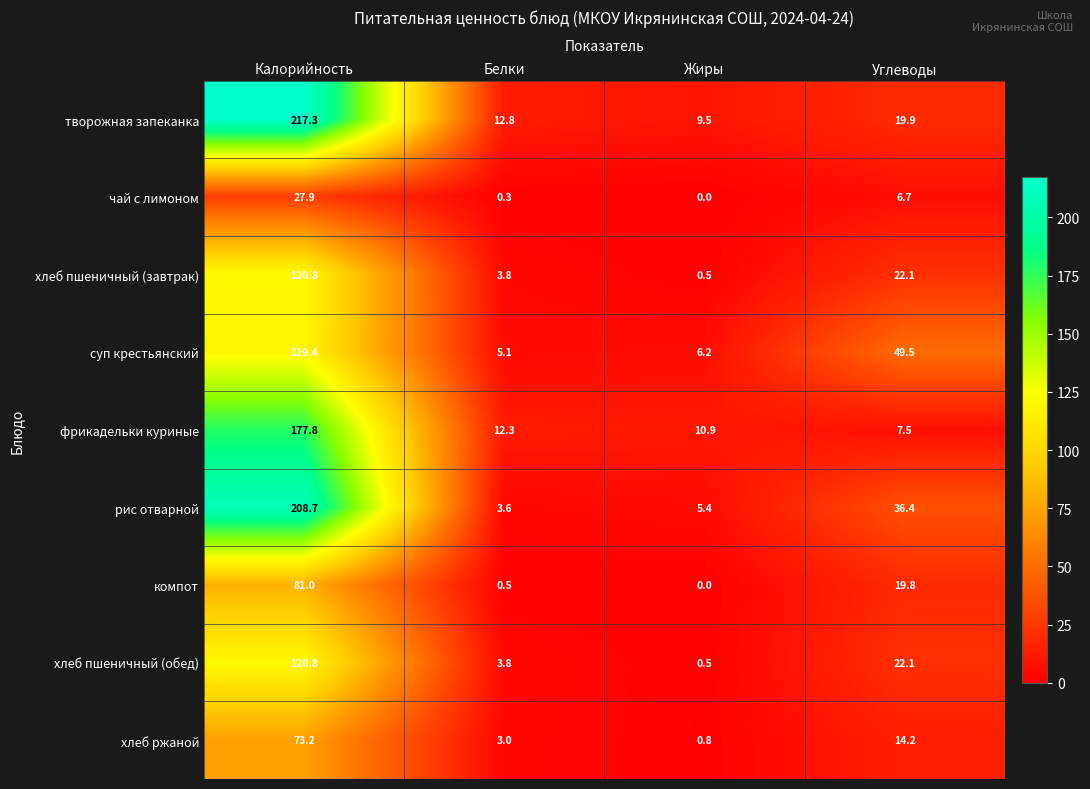

List the labels in order of суп крестьянский value, largest first.

Калорийность, Углеводы, Жиры, Белки